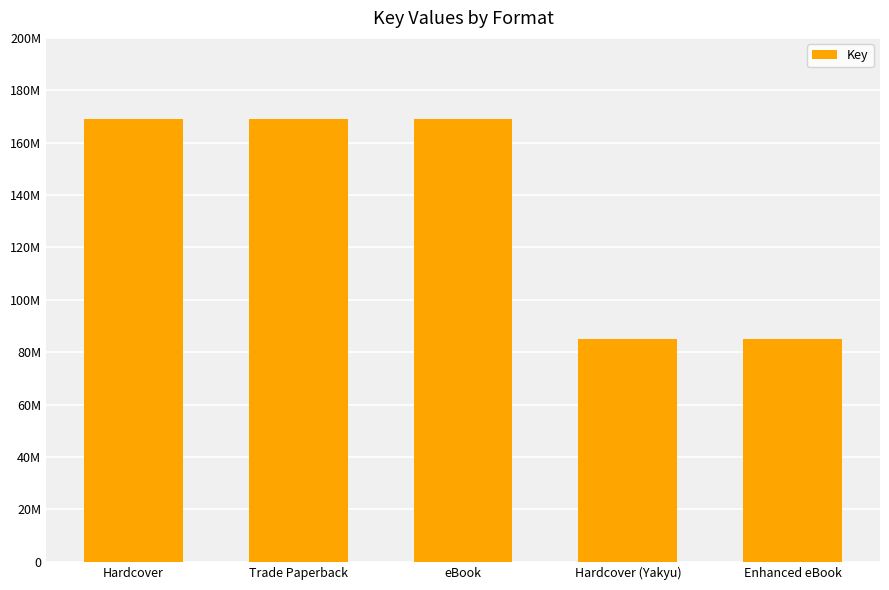

What is the approximate value at Hardcover (Yakyu), to the nearest 50?

84995450